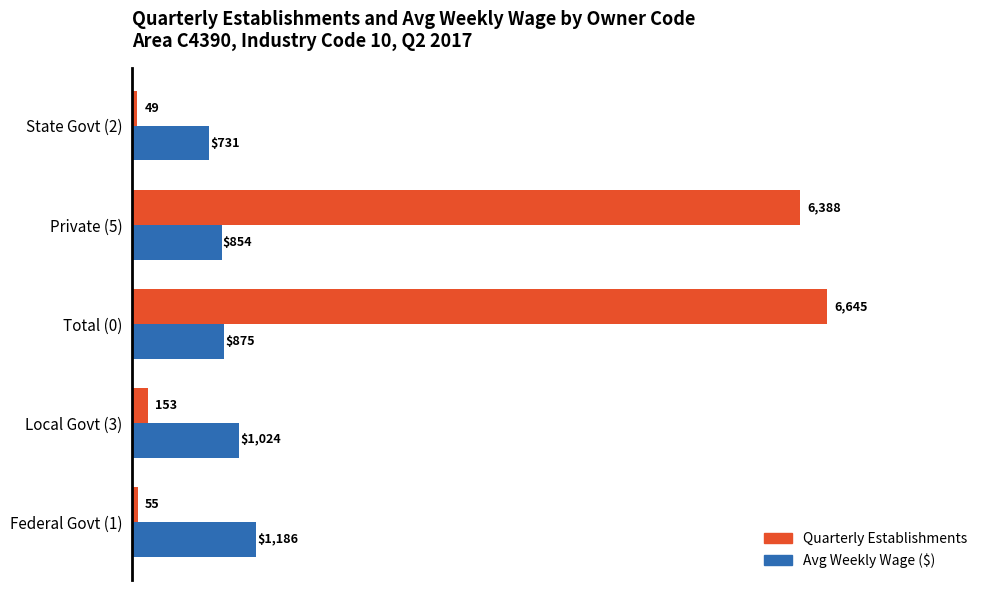

What is the total value across all series at Total (0)?

7520